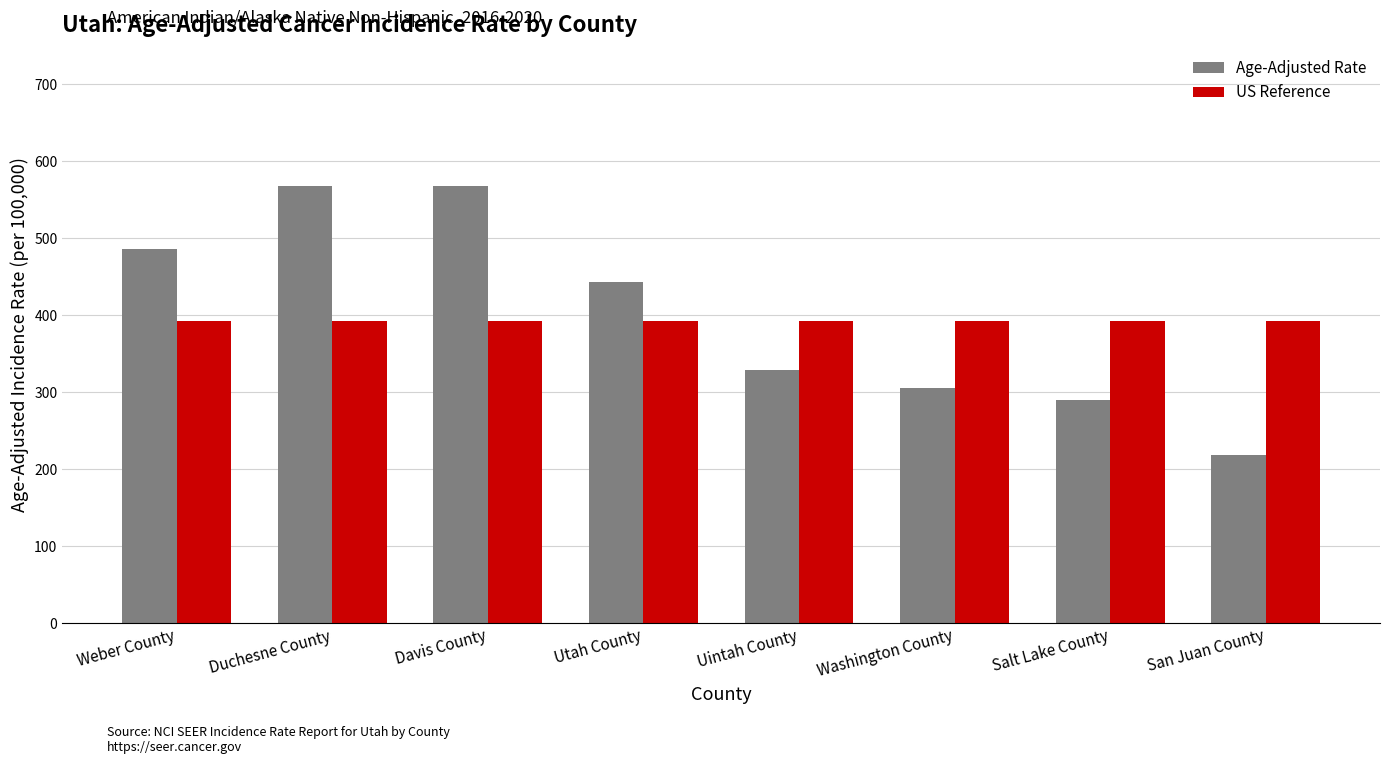

Is the value of Age-Adjusted Rate at Duchesne County greater than the value of US Reference at San Juan County?

Yes